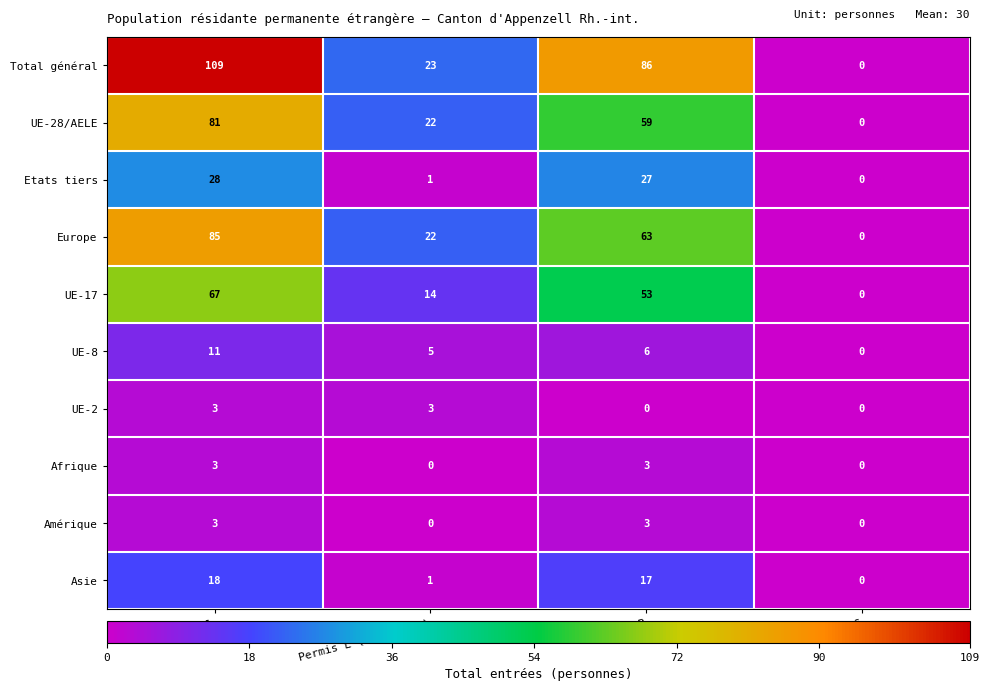

What is the total value across all series at Total?

408